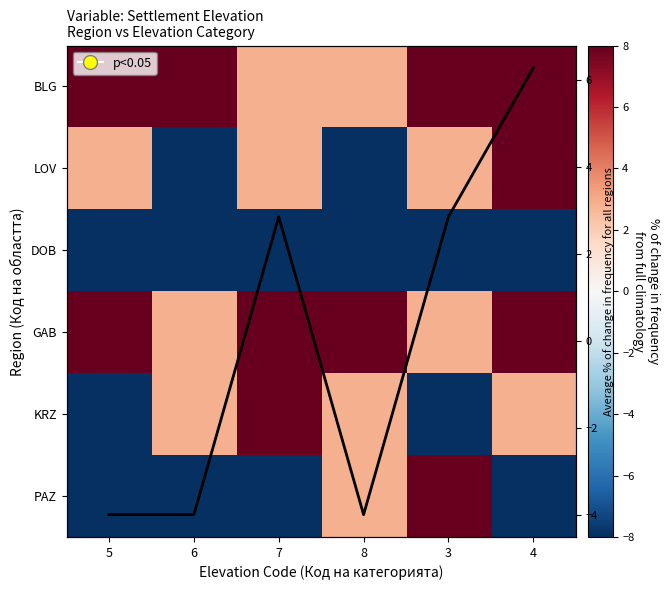

True or false: BLG has a value of 2.9 at 8.

True